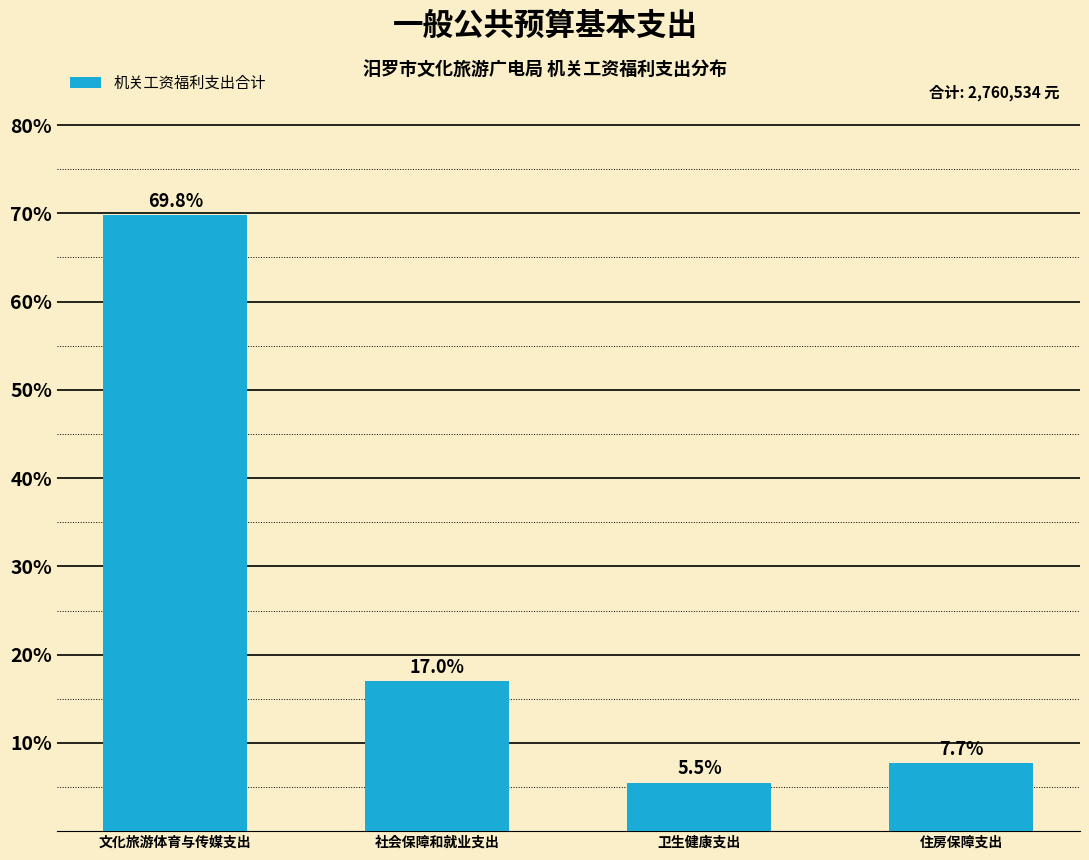

Reading left to right, extract all data points from this chart.

文化旅游体育与传媒支出=69.8	社会保障和就业支出=17.0	卫生健康支出=5.5	住房保障支出=7.7